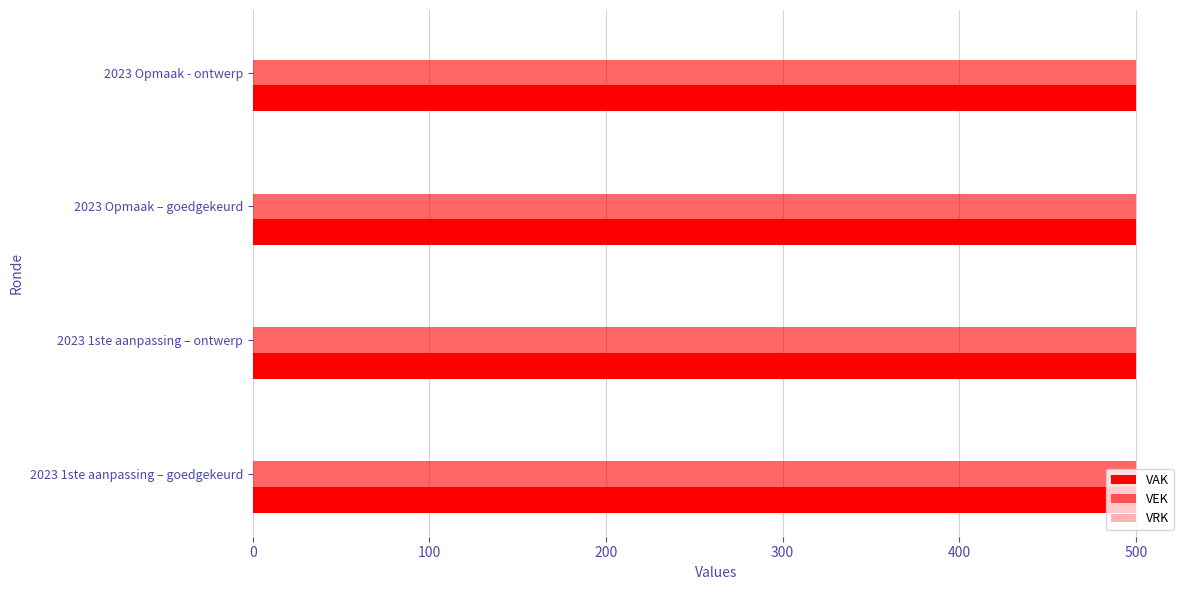

Which series has the widest spread of values?

VAK